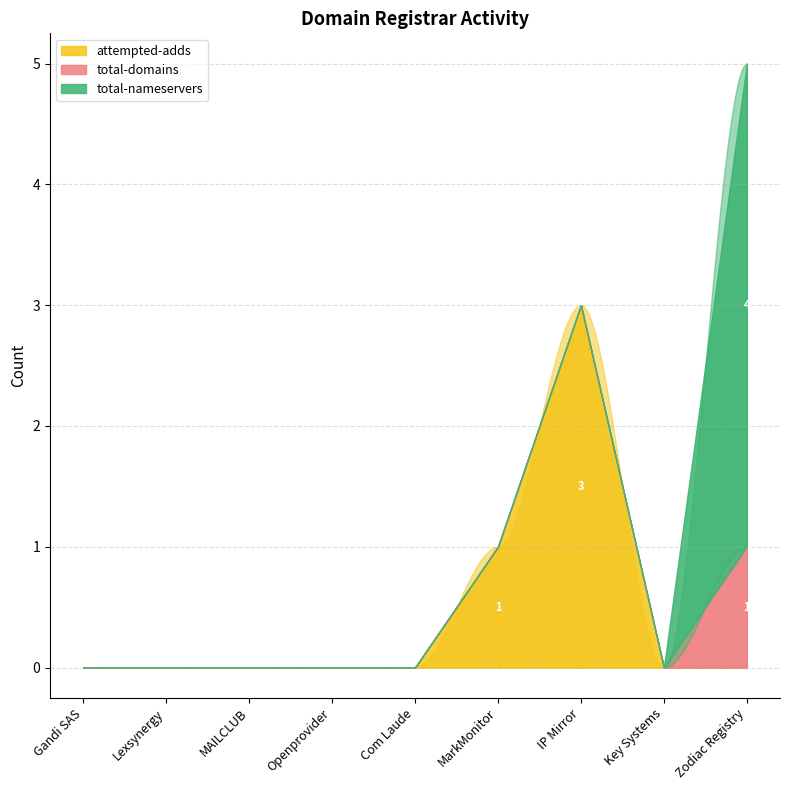

Where is the first local maximum for attempted-adds?

IP Mirror